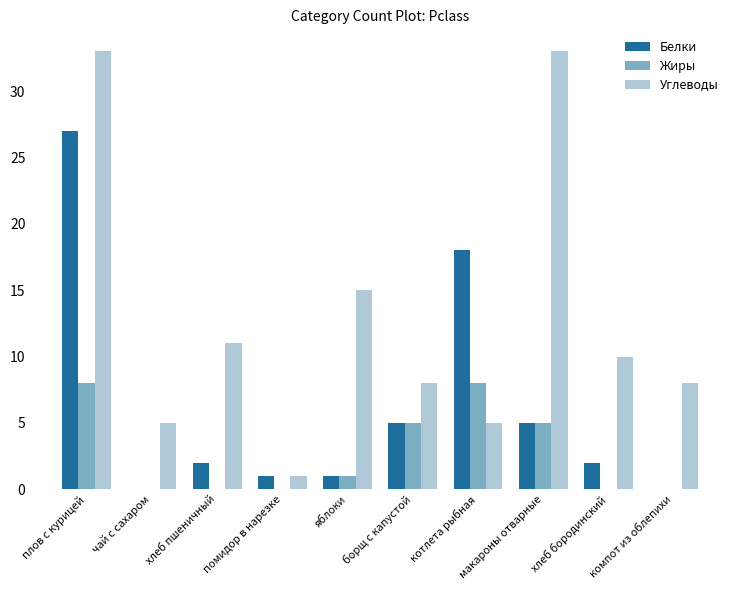

Reading left to right, transcribe all the data shown in this chart.

Белки: 27	0	2	1	1	5	18	5	2	0
Жиры: 8	0	0	0	1	5	8	5	0	0
Углеводы: 33	5	11	1	15	8	5	33	10	8